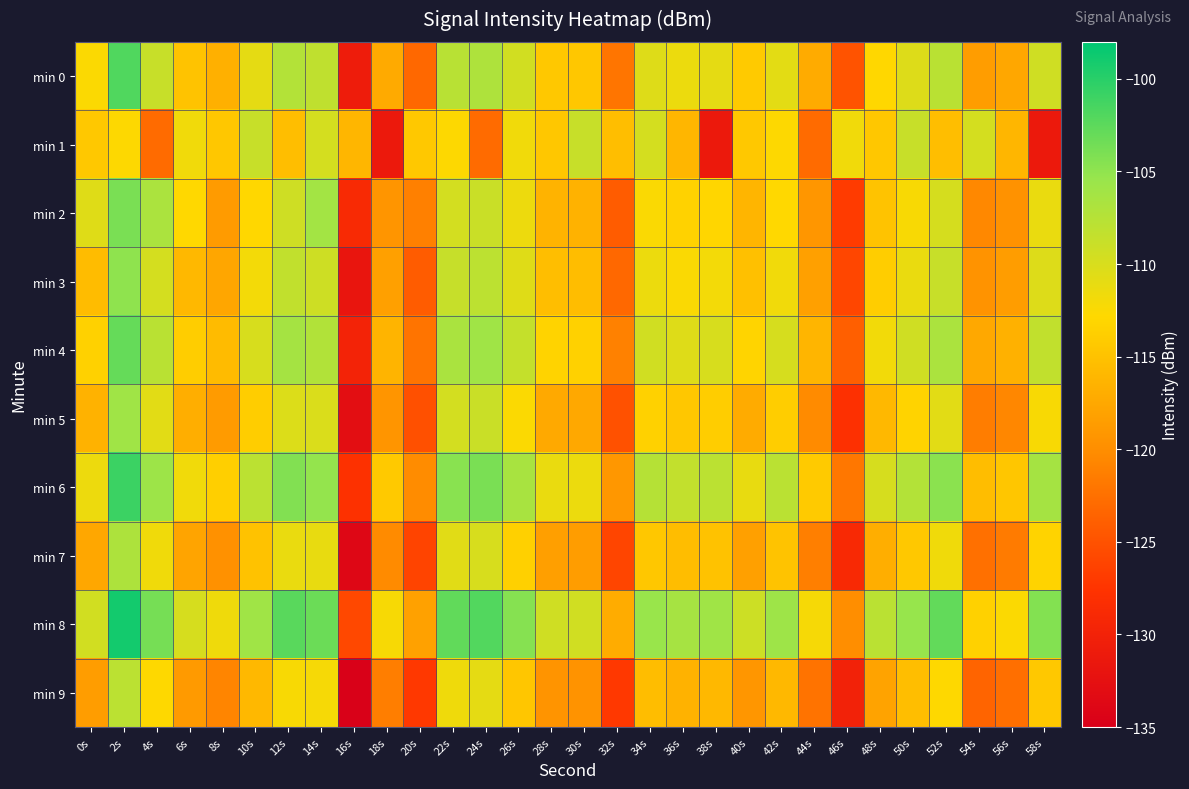

Rank the series by their maximum value, from lowest to highest.

min 1, min 9, min 7, min 5, min 3, min 2, min 4, min 0, min 6, min 8